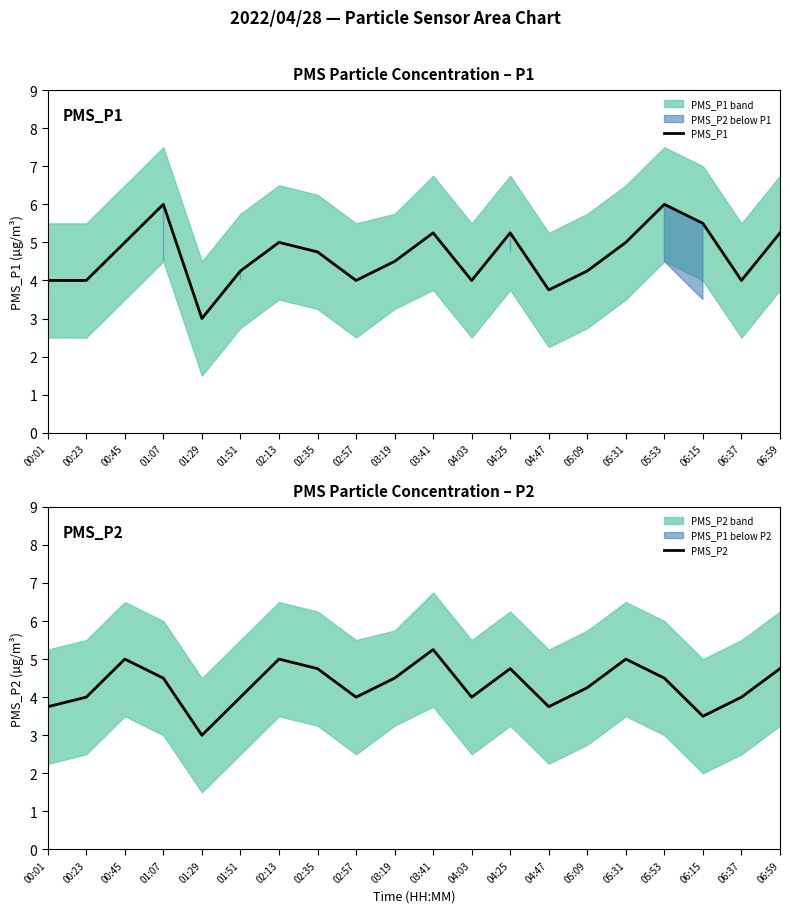

Does the chart have visible grid lines?

No